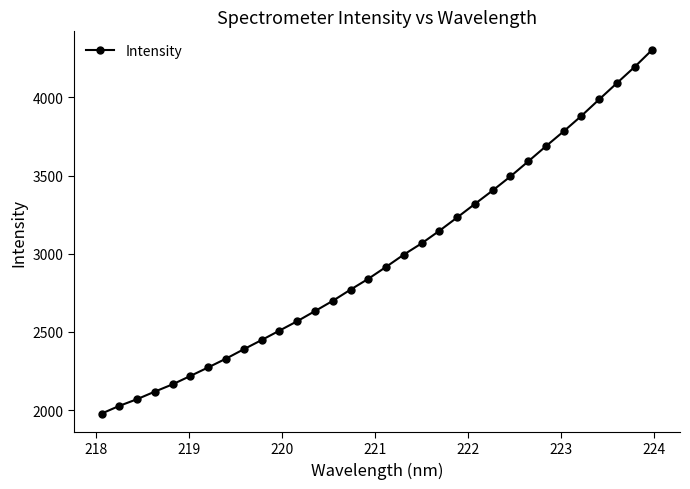

What is the sum of all values?

95127.5